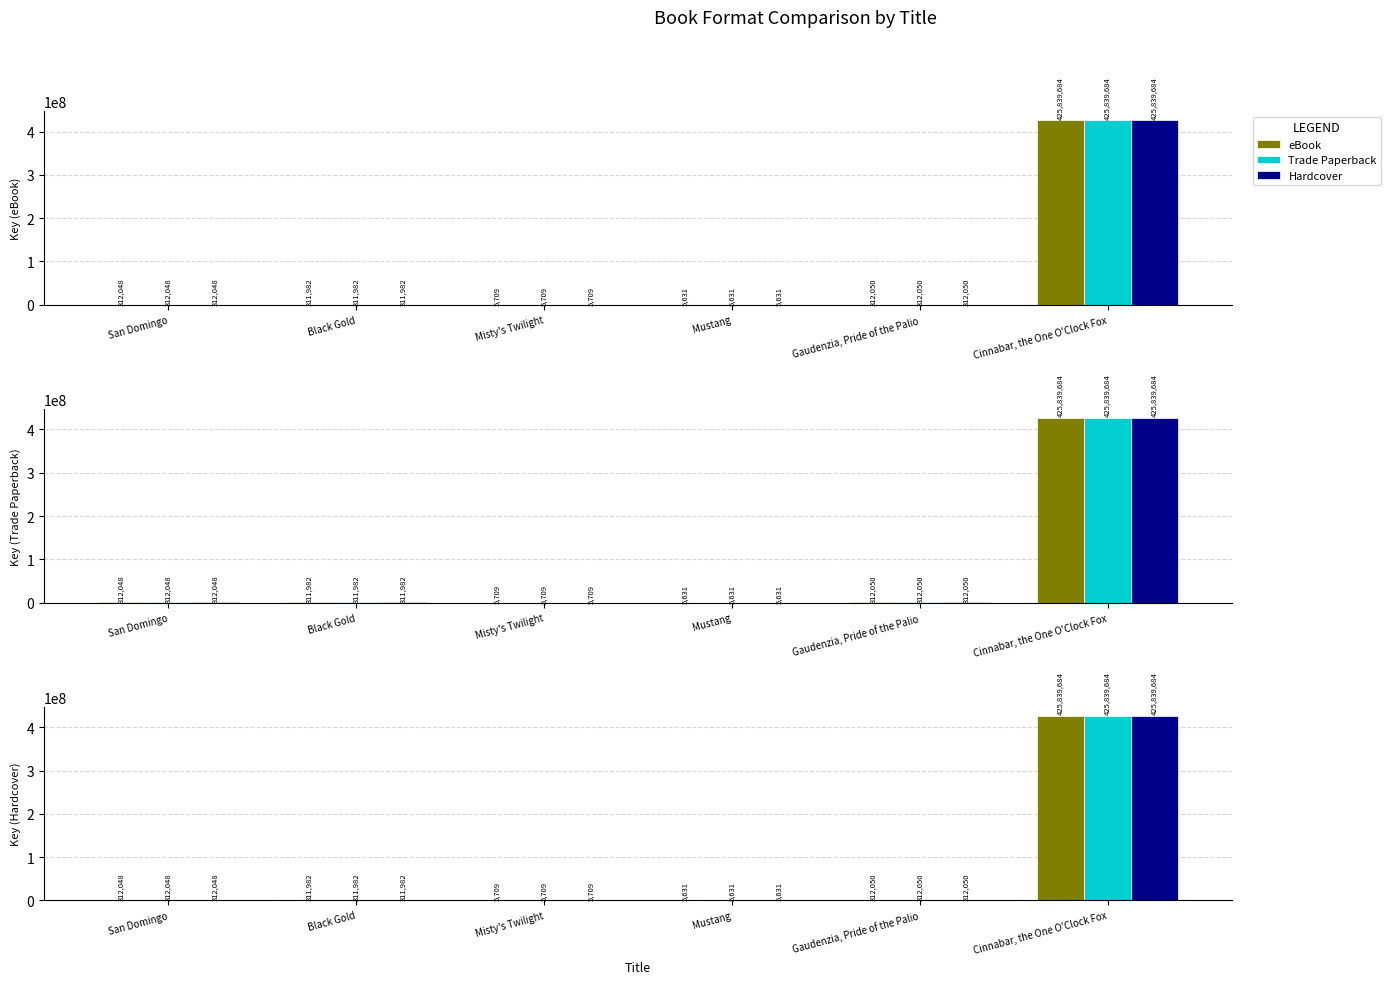

True or false: eBook has a value of 312048 at San Domingo.

True